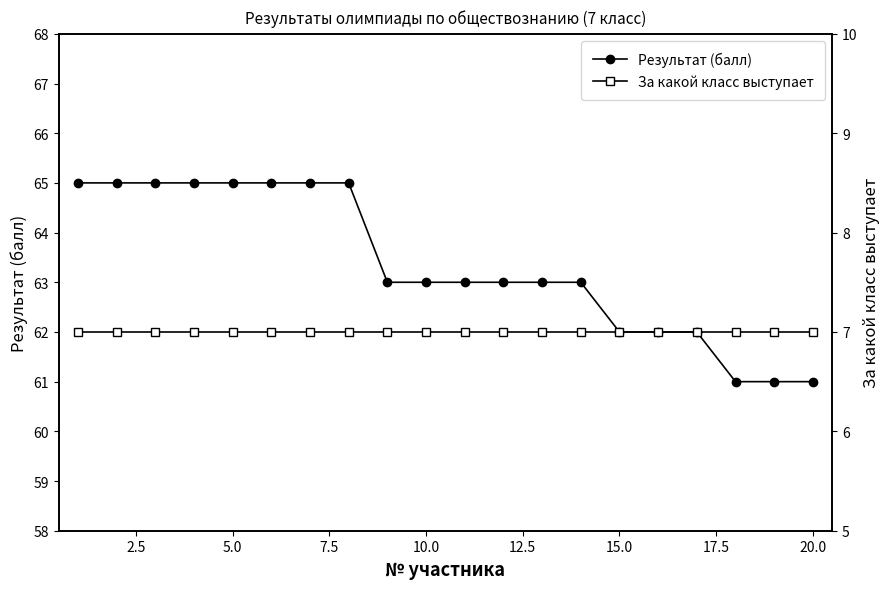

Which series has the widest spread of values?

Результат (балл)